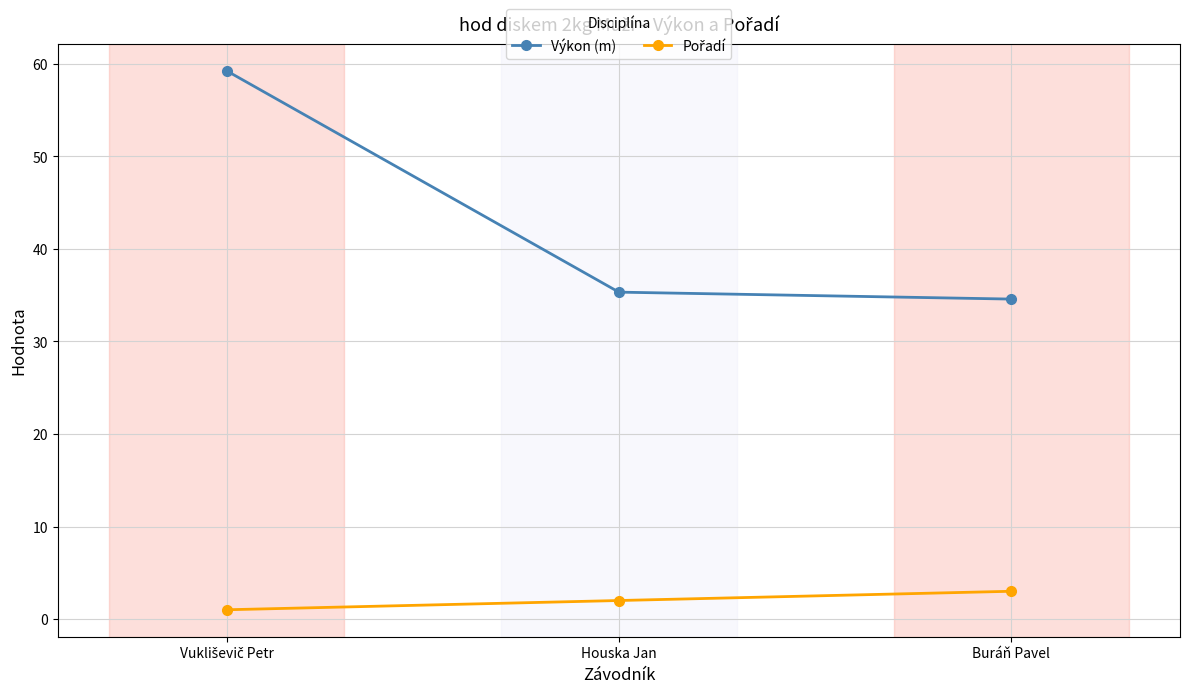

What is the sum of all Výkon (m) values?

129.2